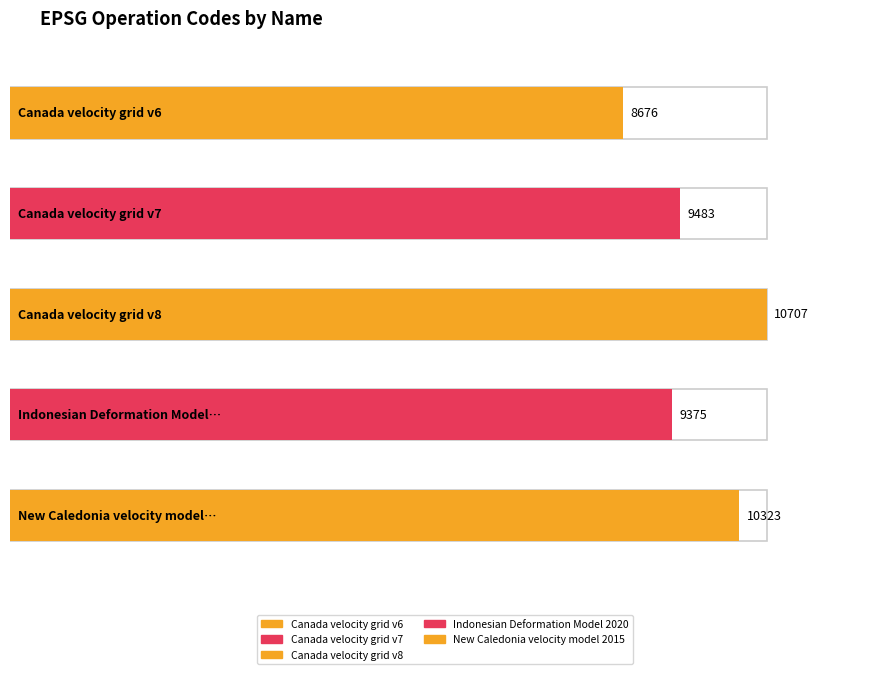

Which label corresponds to the largest value in the chart?

Canada velocity grid v8